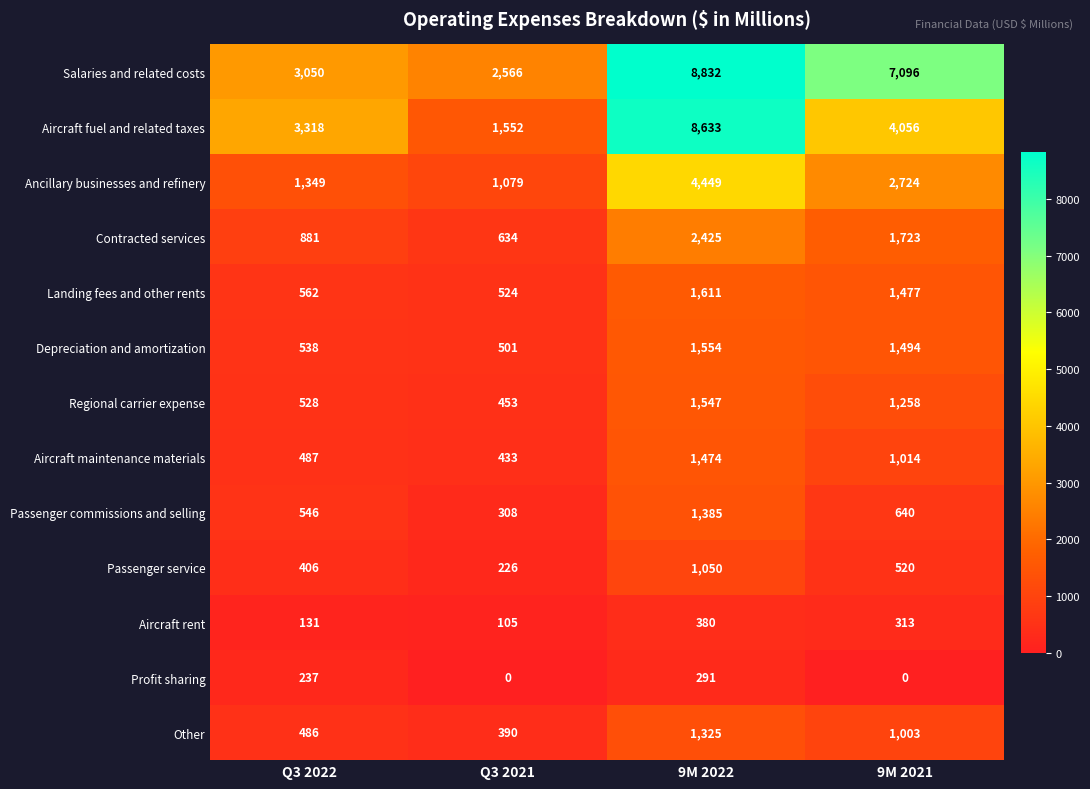

At which category is the sum across all series the highest?

9M 2022